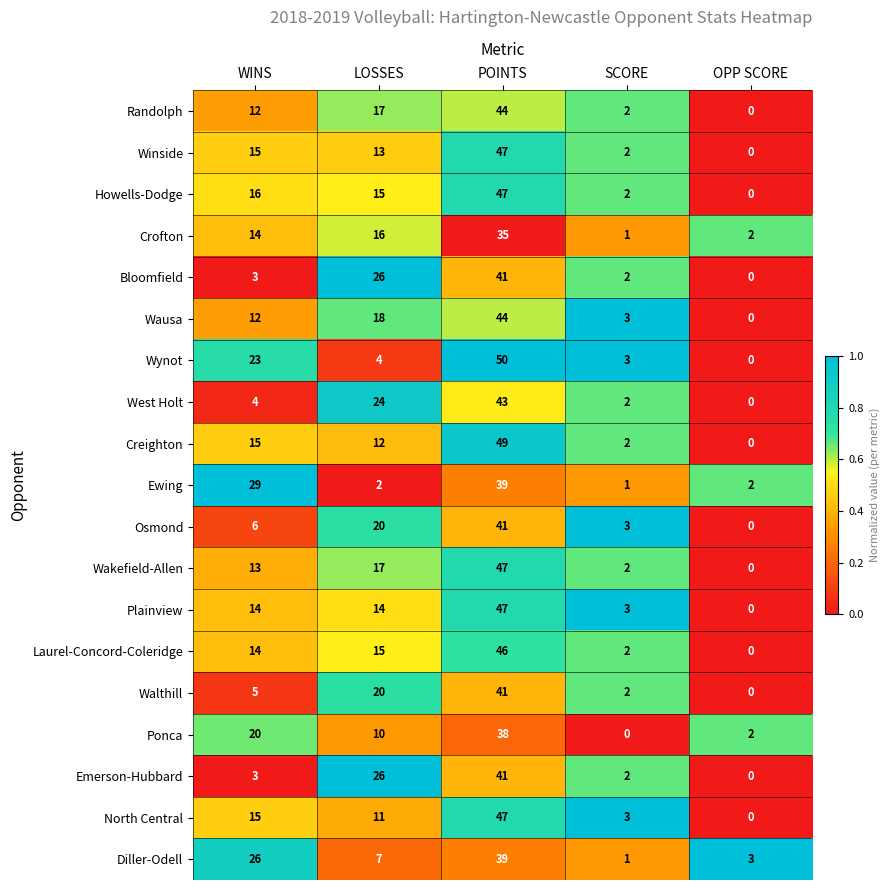

List the labels in order of Wakefield-Allen value, largest first.

POINTS, LOSSES, WINS, SCORE, OPP SCORE